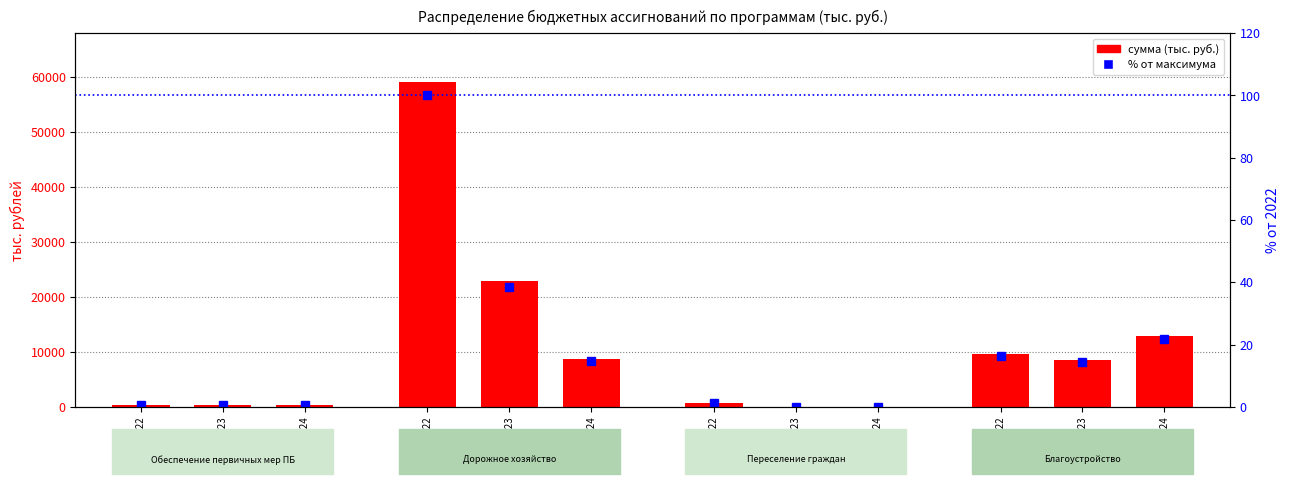

Which series has the largest total across all categories?

сумма (тыс. руб.)